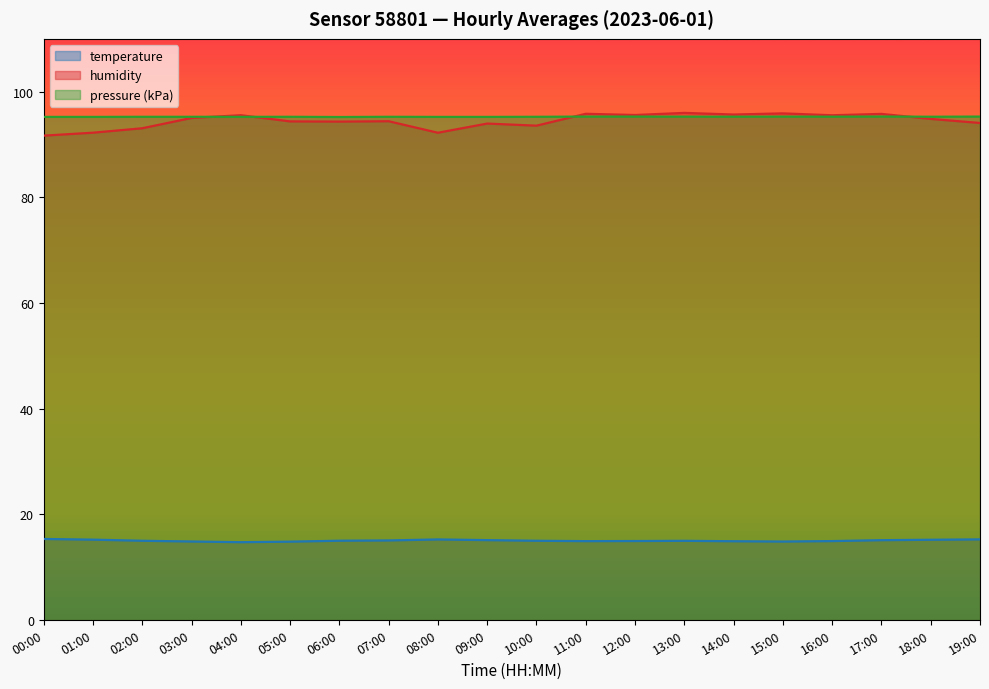

At how many categories does at least one series exceed 18?

20